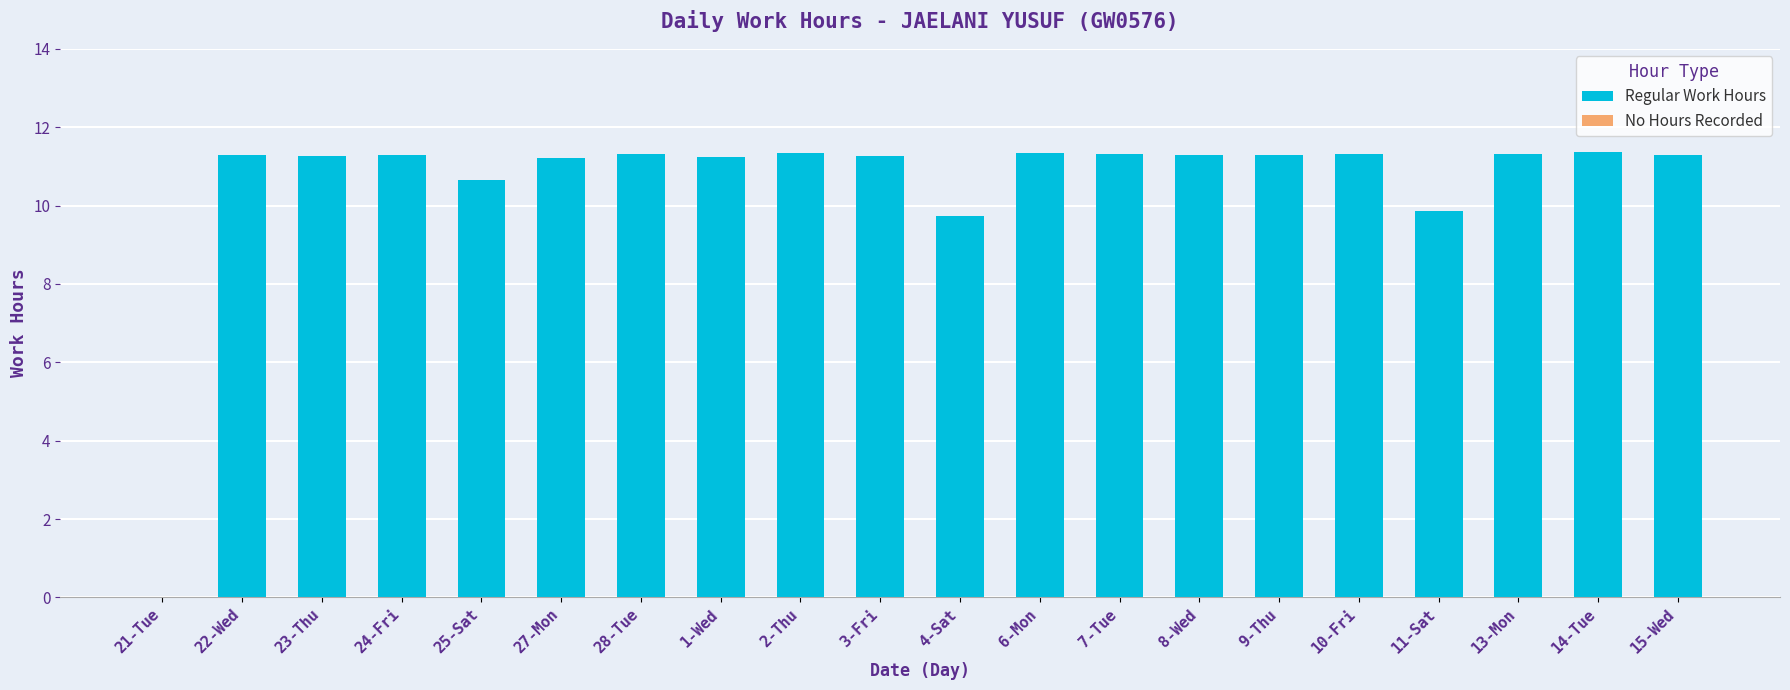

What is the label of the 1st bar from the right?

15-Wed